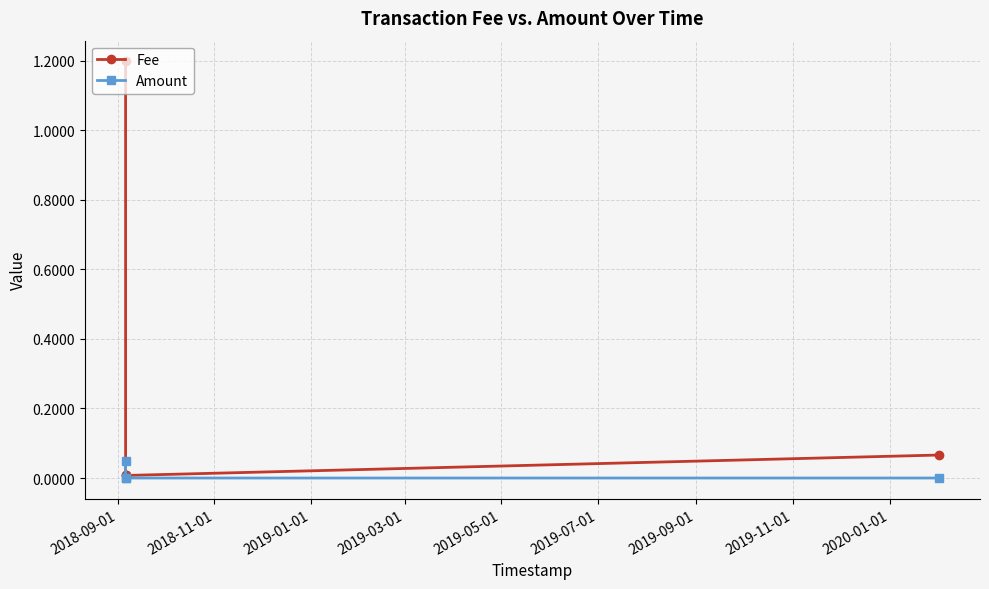

True or false: Fee has more than 0 points higher than both neighbors.

False